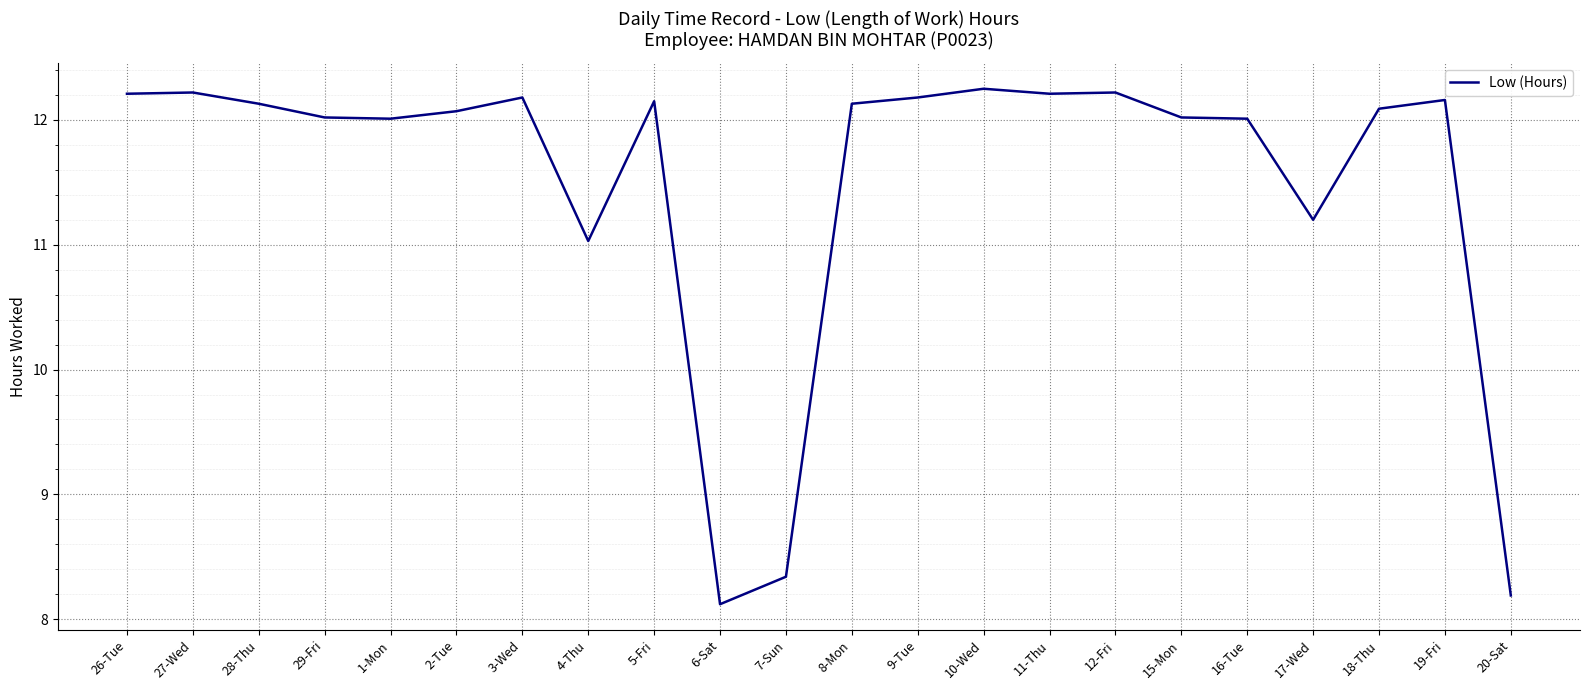

What is the difference between the maximum and minimum values?

4.1